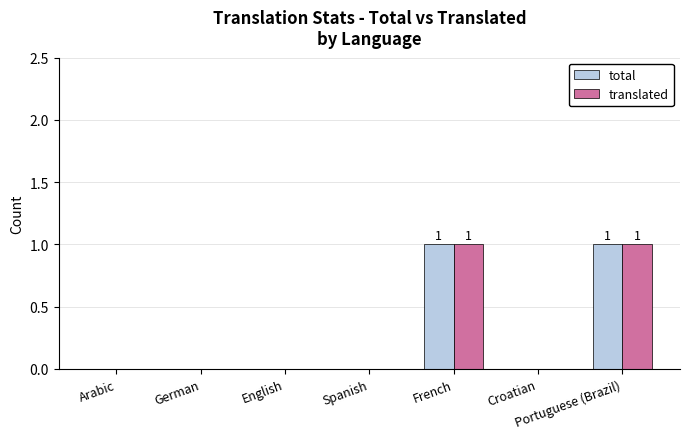

The translated series shows 1 at French. True or false?

True